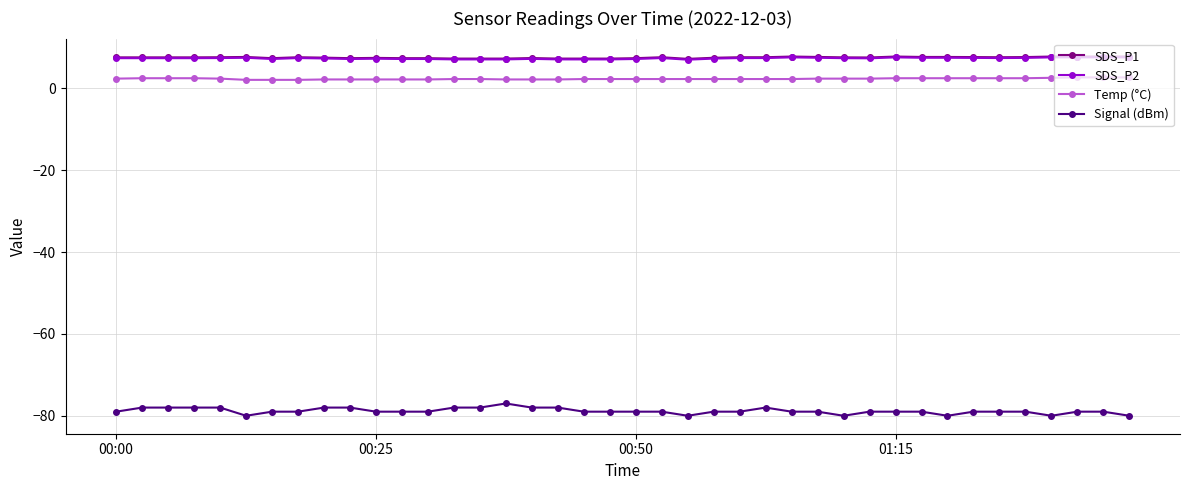

True or false: SDS_P2 and Temp (°C) intersect in this chart.

False